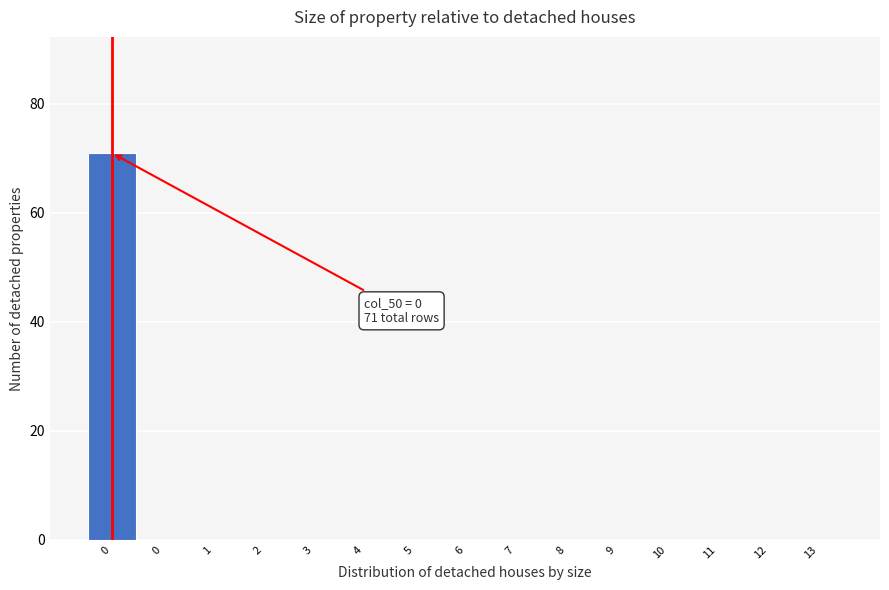

How many data points does each series have?

15